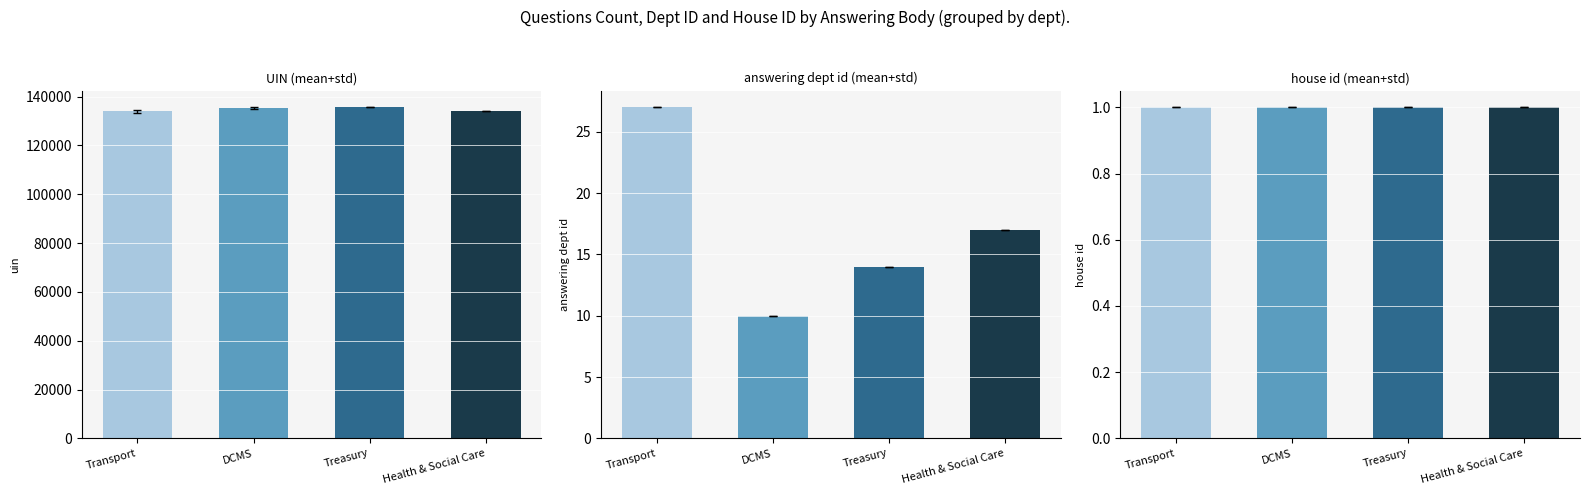

At which label does answering dept id reach its peak?

Transport